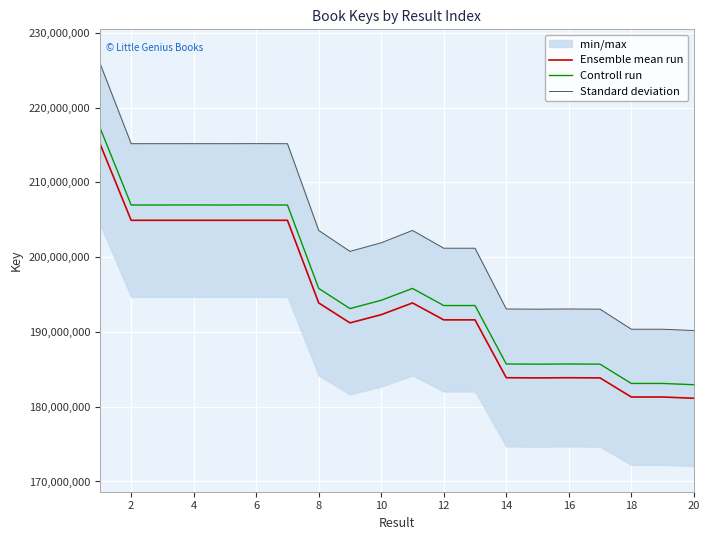

Count the number of categories in the chart.

20